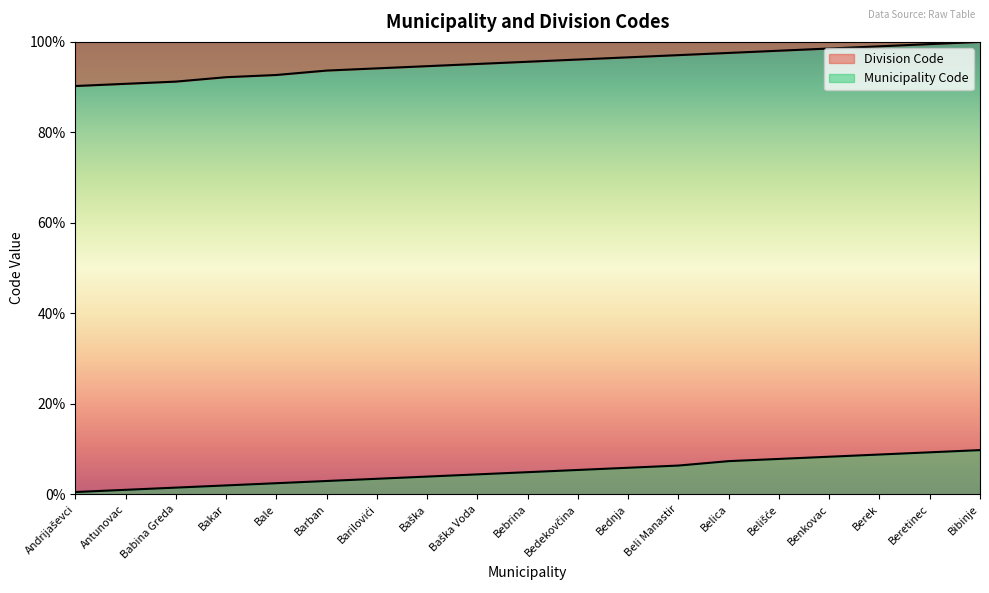

True or false: Municipality Code and Division Code intersect in this chart.

False